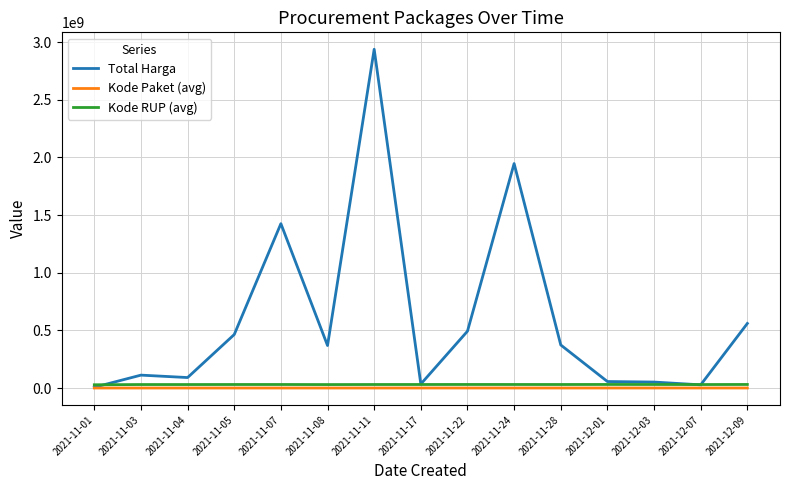

Where do Kode RUP (avg) and Total Harga first cross each other?

2021-11-01 and 2021-11-03